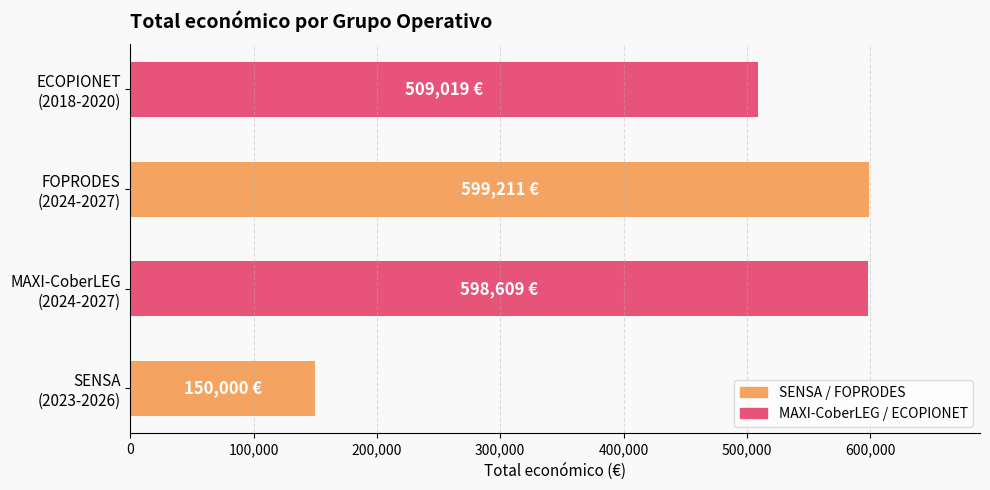

At which label is the value closest to 374605?

ECOPIONET
(2018-2020)